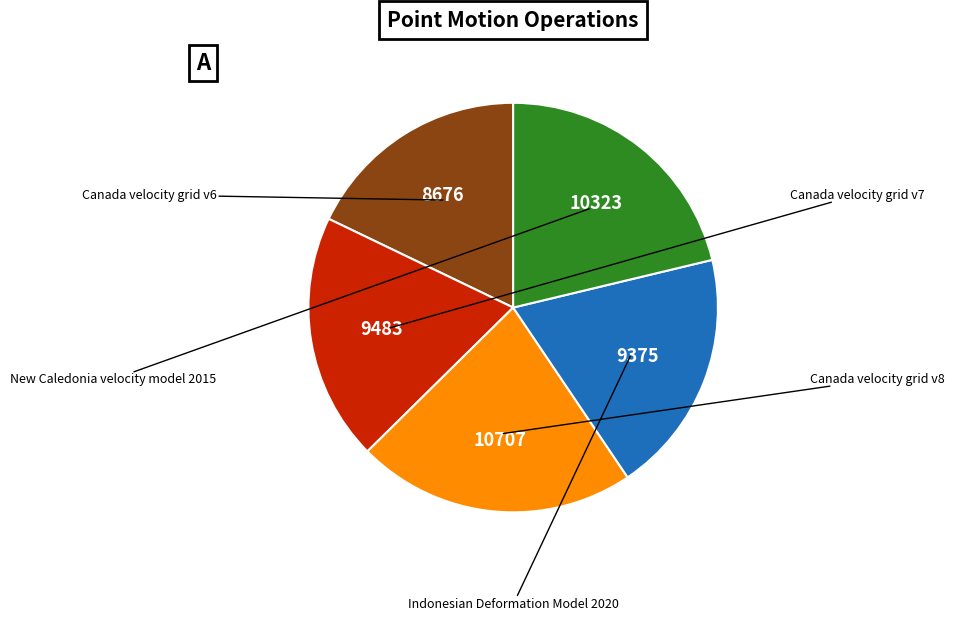

Is there any slice that represents more than half of the pie?

No